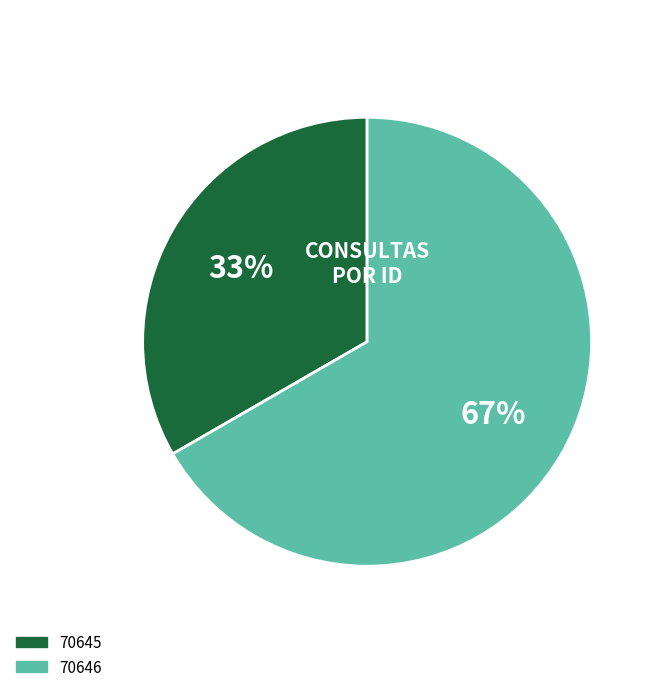

Do 70645 and 70646 together represent more than half of the pie?

Yes